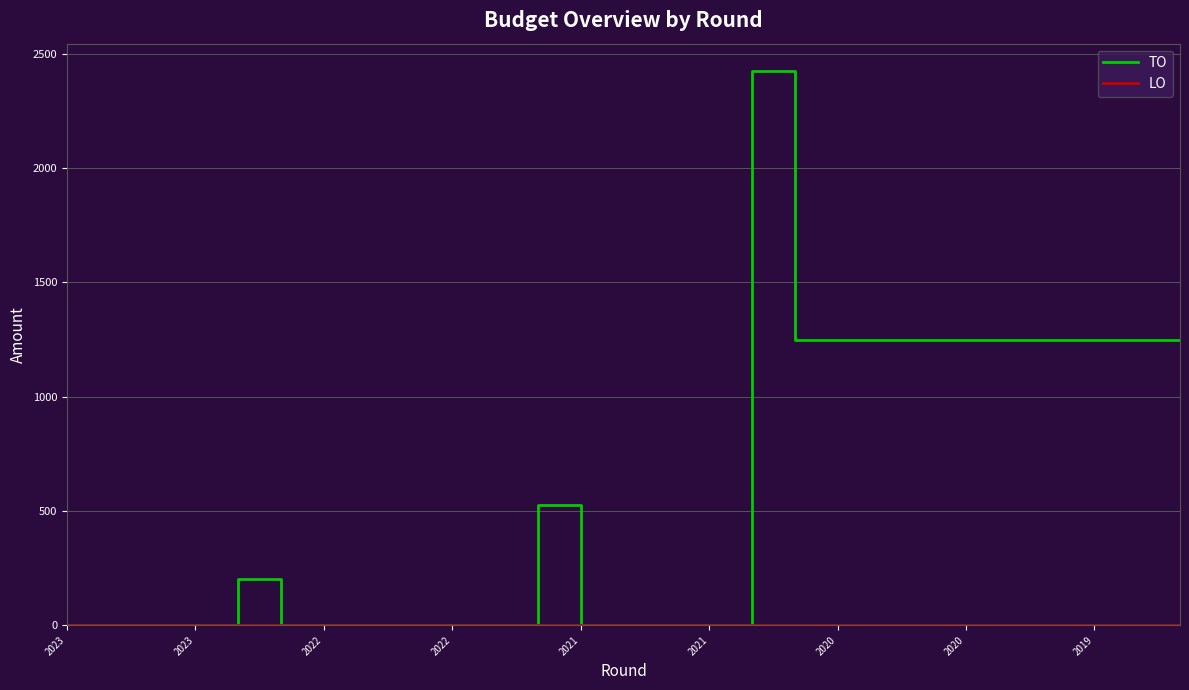

True or false: TO has more than 1 points higher than both neighbors.

True